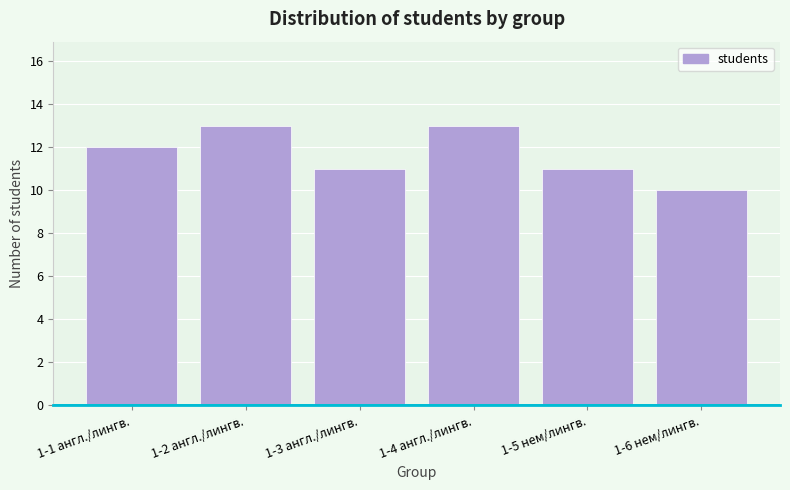

Reading right to left, list all the values displayed in this chart.

1-6 нем/лингв.=10	1-5 нем/лингв.=11	1-4 англ./лингв.=13	1-3 англ./лингв.=11	1-2 англ./лингв.=13	1-1 англ./лингв.=12